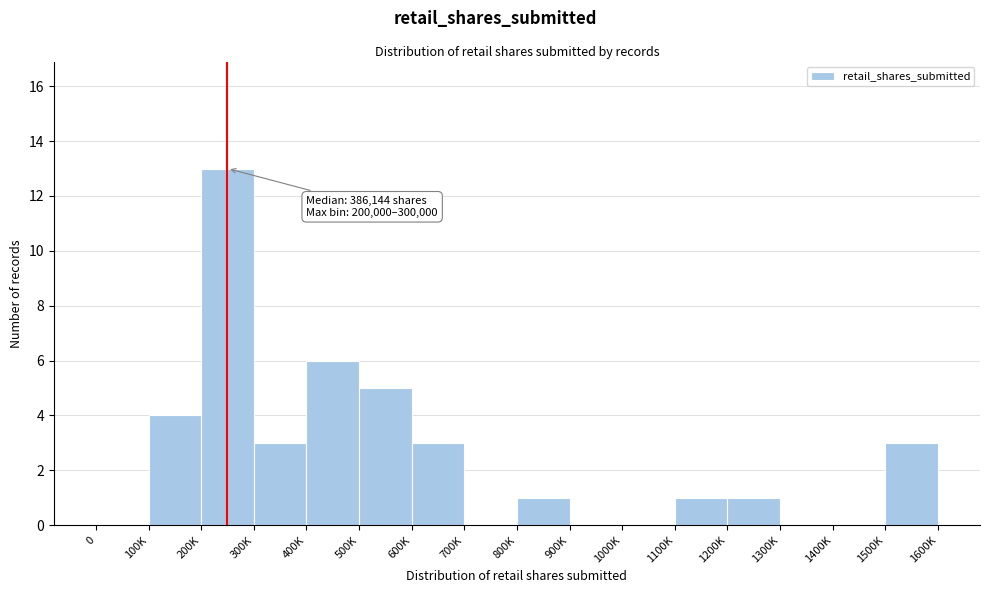

Reading left to right, list all the values displayed in this chart.

0=0	100K=4	200K=13	300K=3	400K=6	500K=5	600K=3	700K=0	800K=1	900K=0	1000K=0	1100K=1	1200K=1	1300K=0	1400K=0	1500K=3